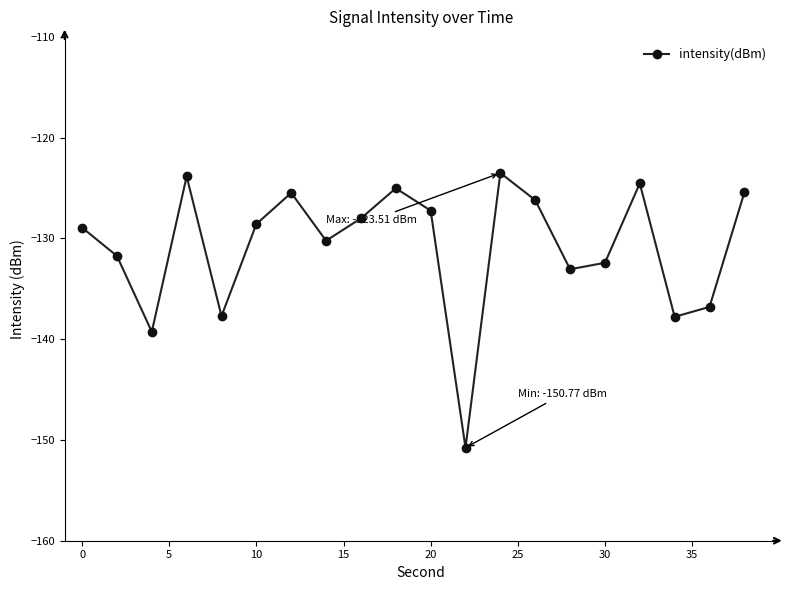

What is the sum of all values?

-2616.6